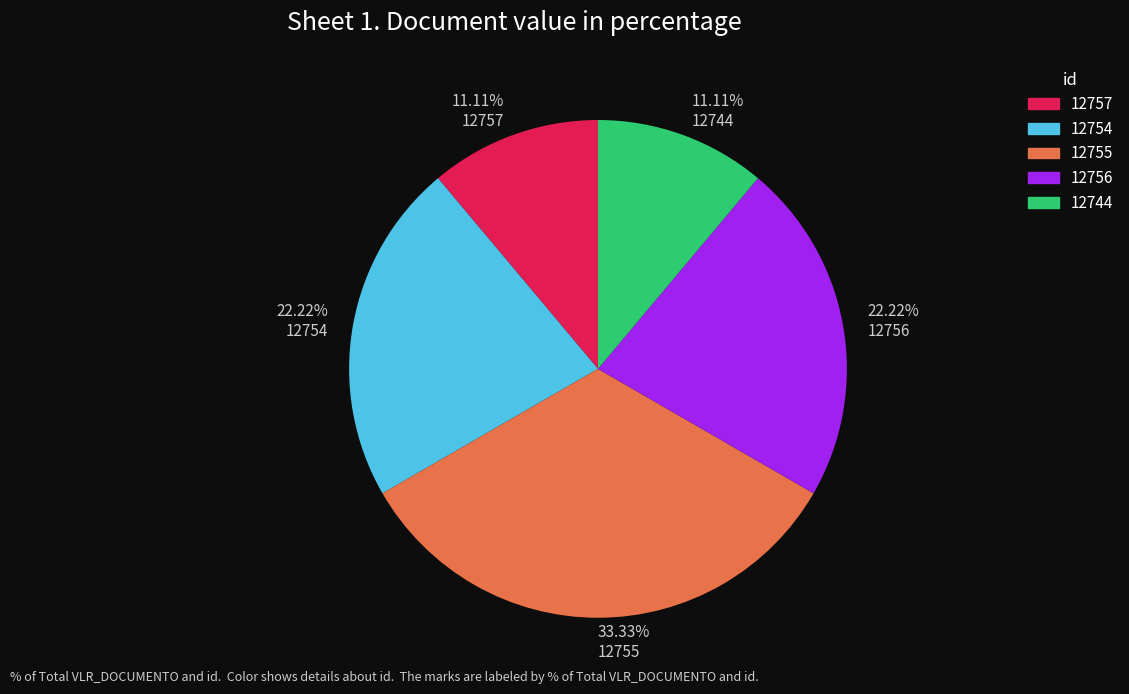

How many segments does this pie chart have?

5